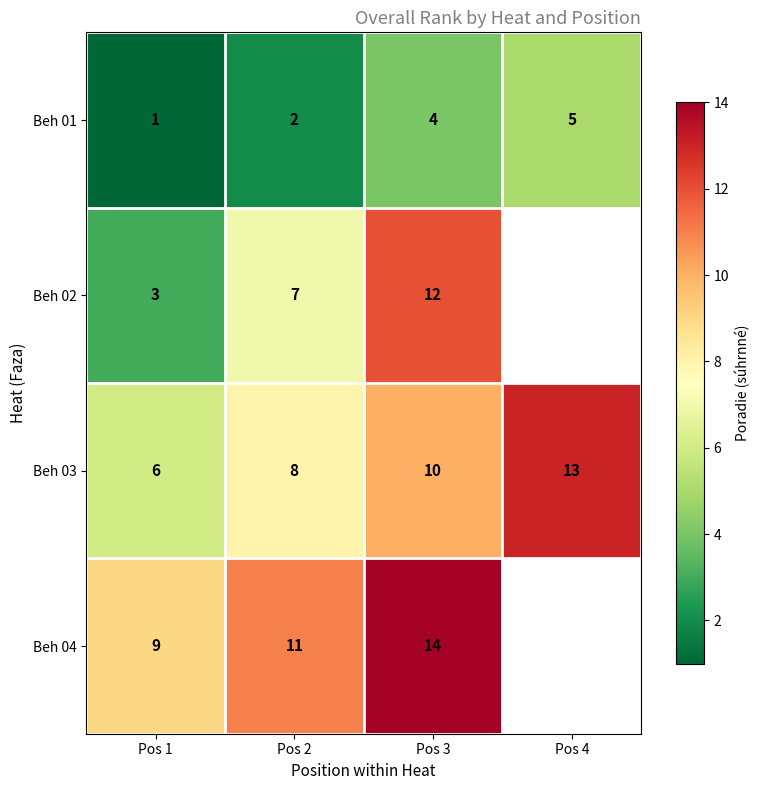

Between Pos 1 and Pos 3, which series saw the biggest shift?

Beh 02